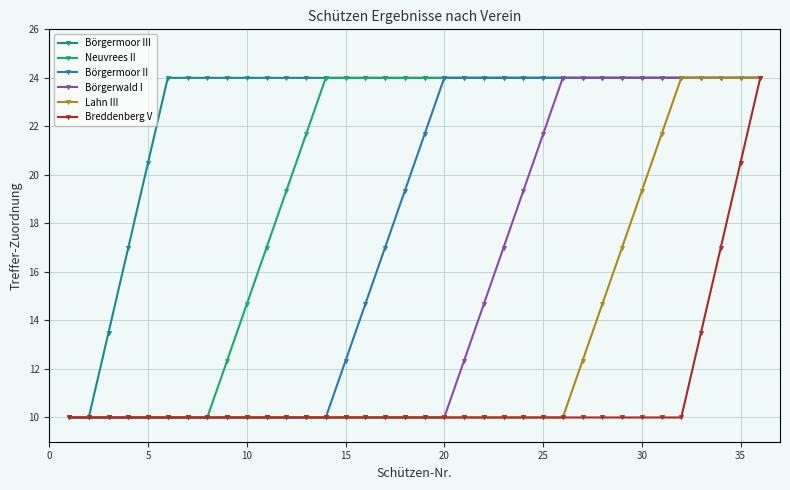

Which category has the highest value across all series?

25